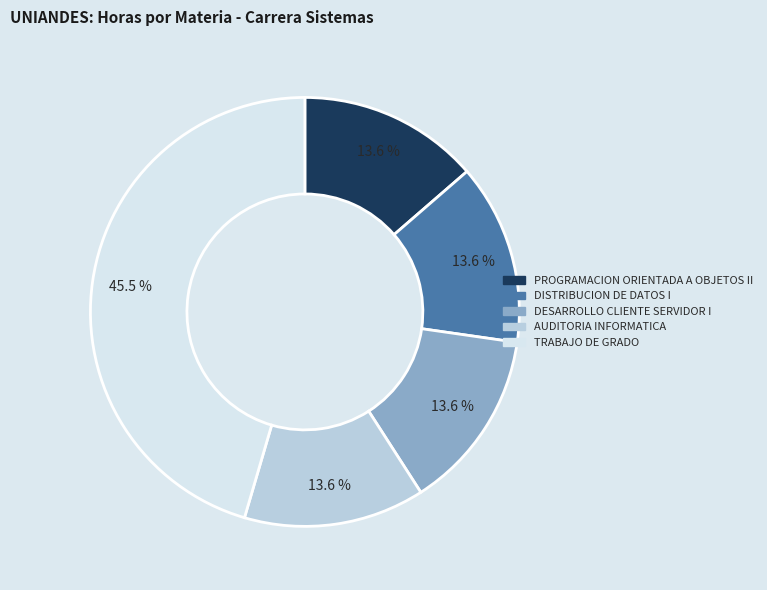

Combined, do AUDITORIA INFORMATICA and TRABAJO DE GRADO account for over 50%?

Yes